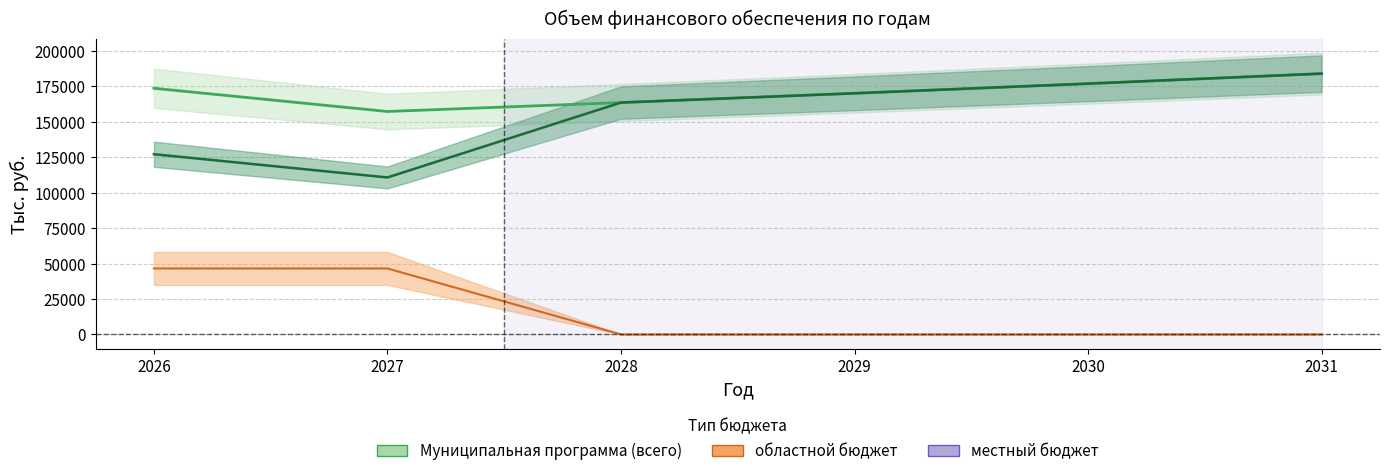

The value of Муниципальная программа (всего) at 2026 is 286035.0. True or false?

False